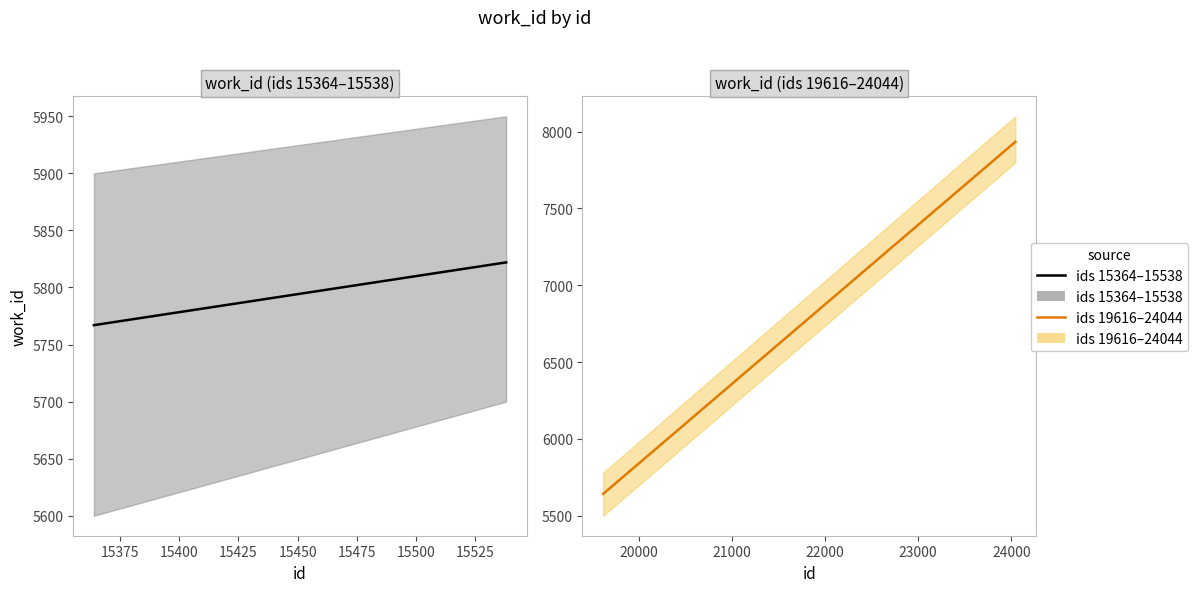

Is it true that the value at 15350 is 8111?

False